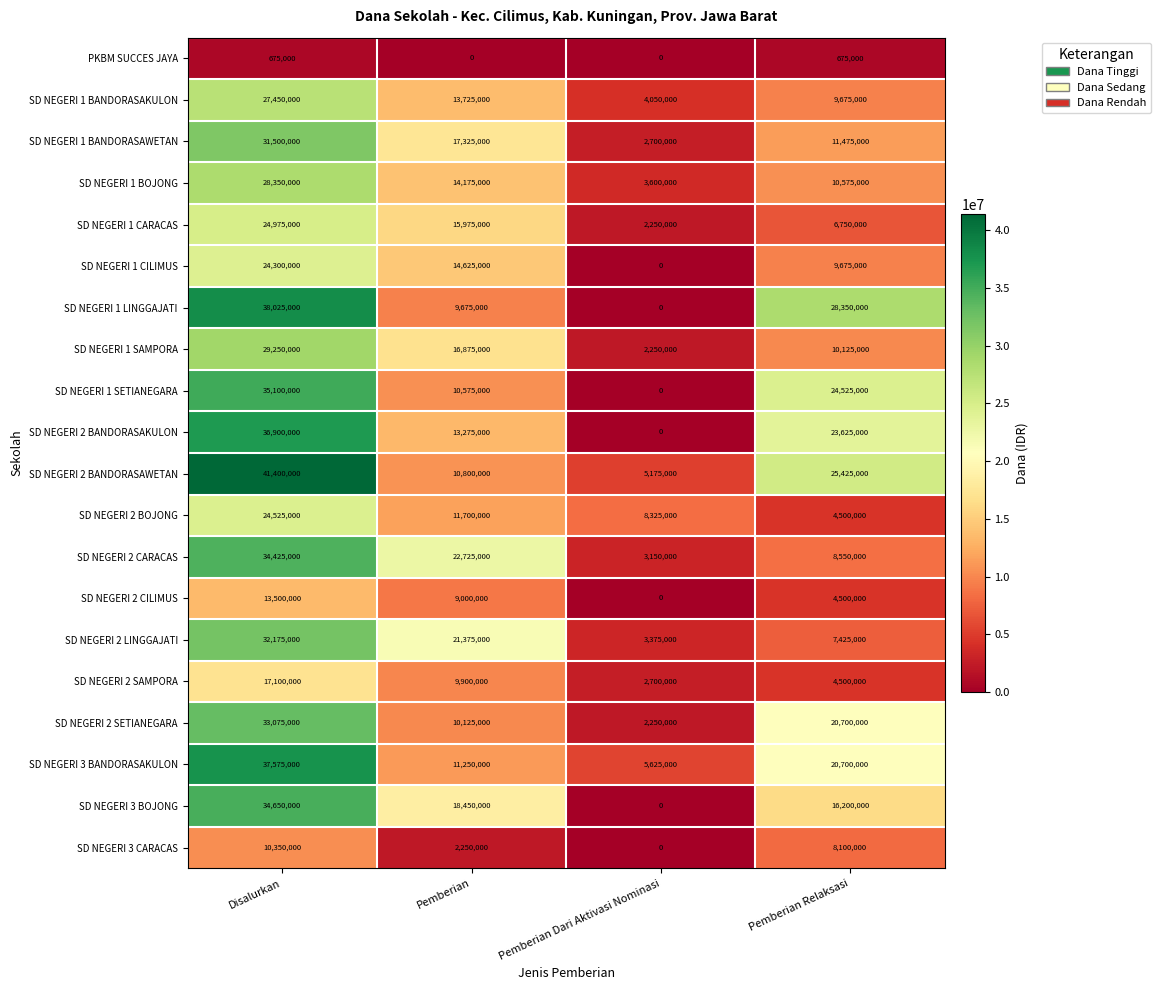

What is the difference between the maximum and minimum values in the SD NEGERI 2 SAMPORA series?

14400000